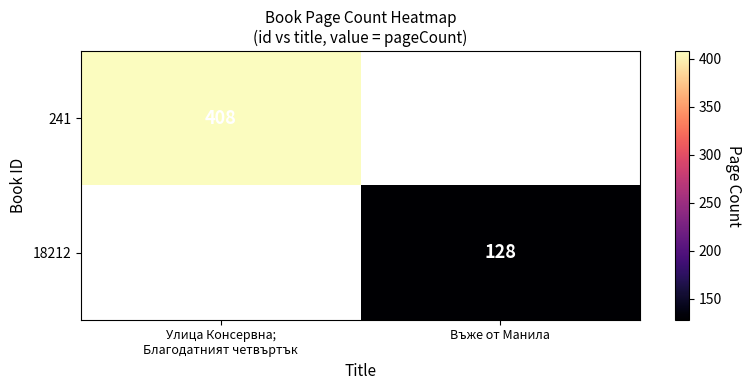

True or false: 18212 has a value of 128 at Въже от Манила.

True